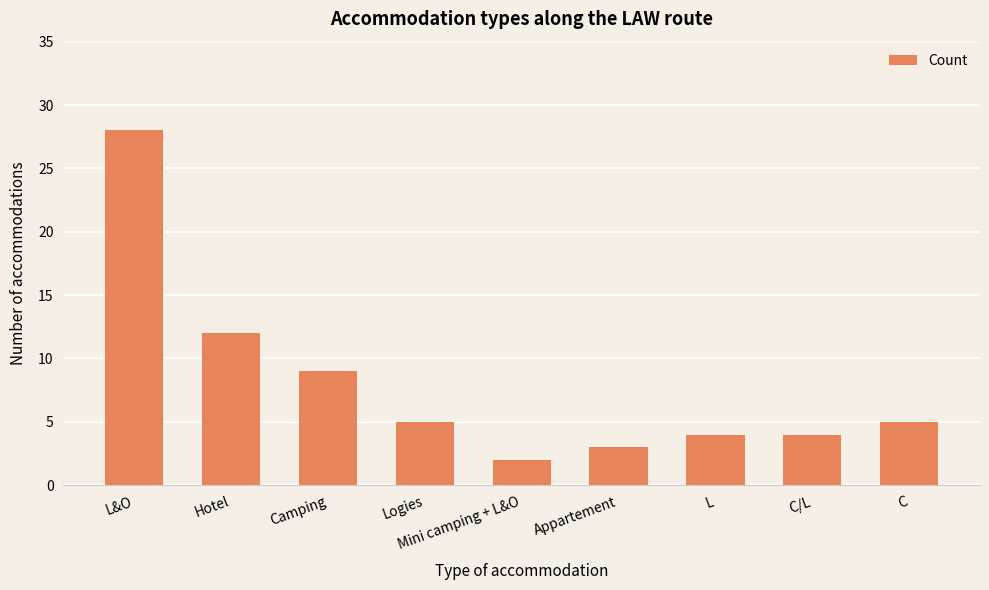

What is the label of the 1st bar from the left?

L&O